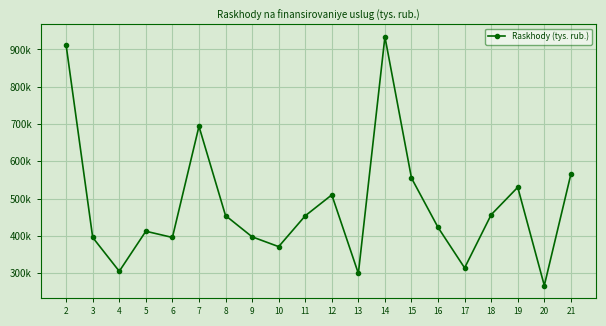

Rank the categories by value from lowest to highest.

20, 13, 4, 17, 10, 6, 3, 9, 5, 16, 11, 8, 18, 12, 19, 15, 21, 7, 2, 14